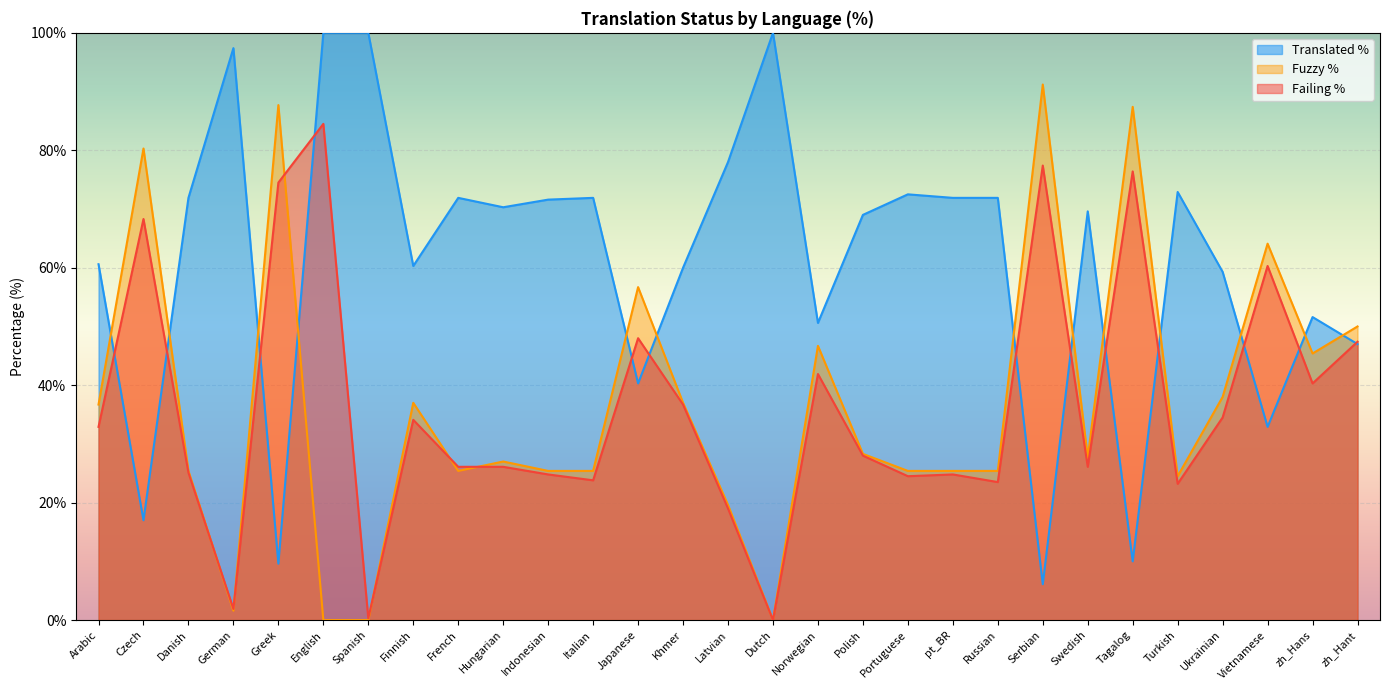

The failing_percent series shows 74.8 at zh_Hant. True or false?

False